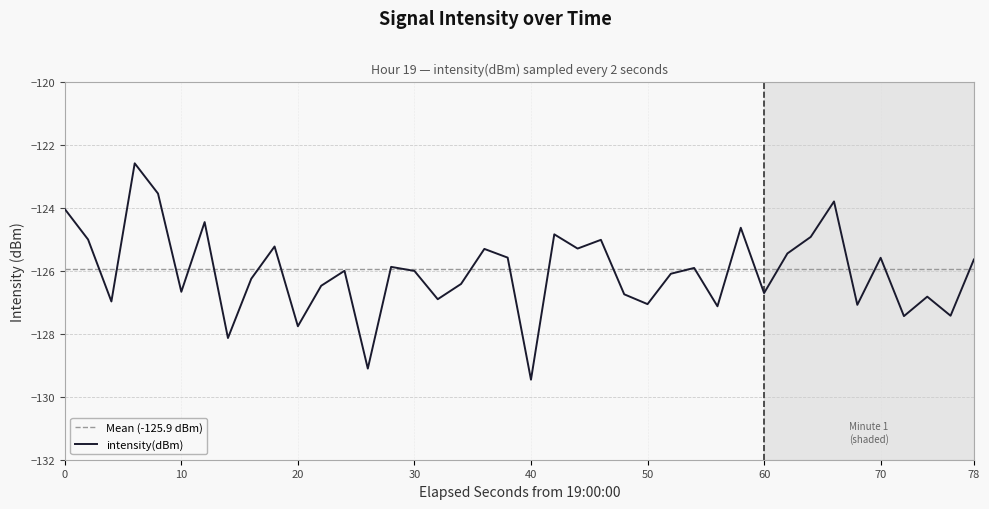

The intensity(dBm) series shows -197.6 at 40. True or false?

False